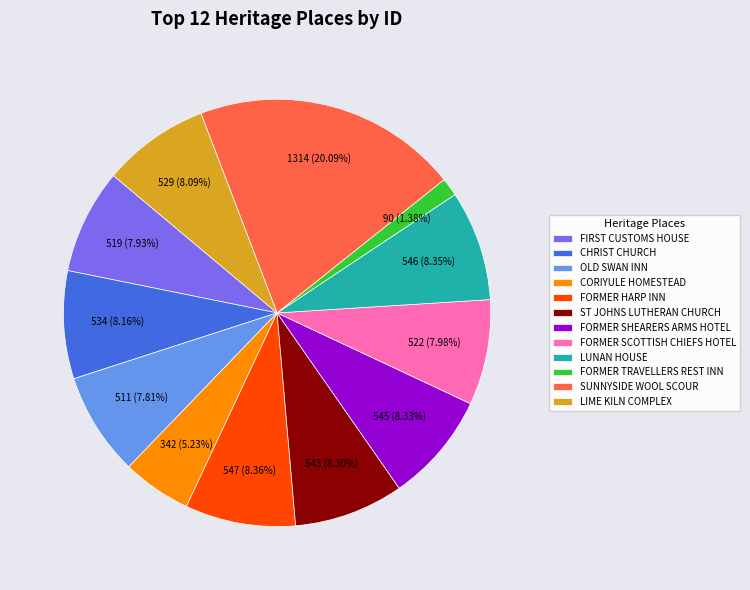

Which slice is the smallest?

FORMER TRAVELLERS REST INN